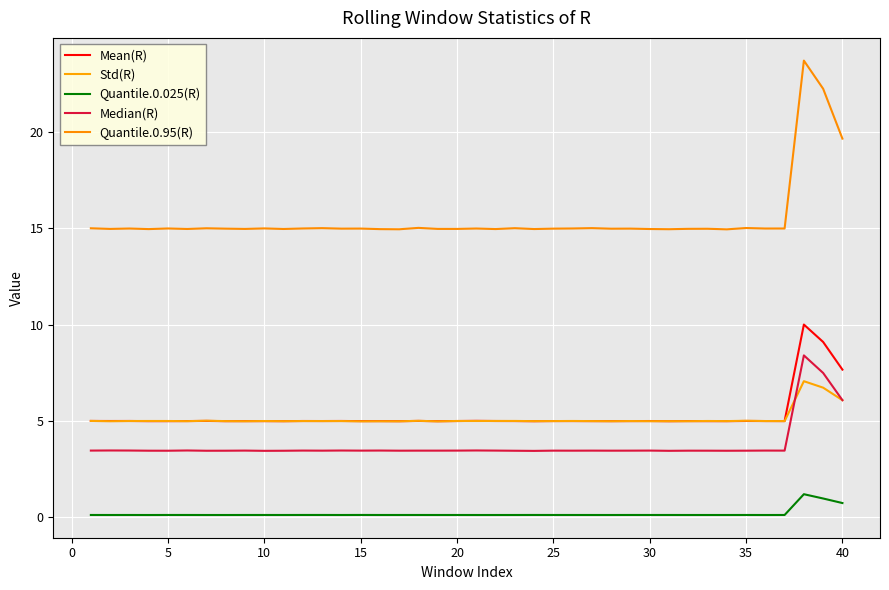

What is the difference between the maximum and minimum values in the Quantile.0.025(R) series?

1.1